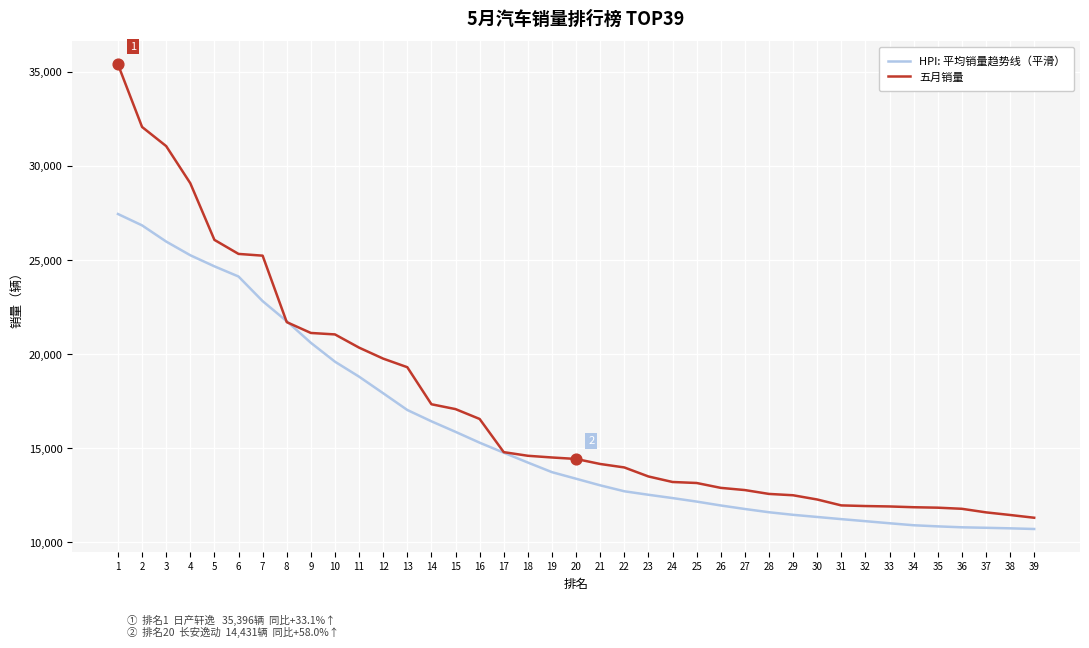

At how many categories does at least one series exceed 23657?

7